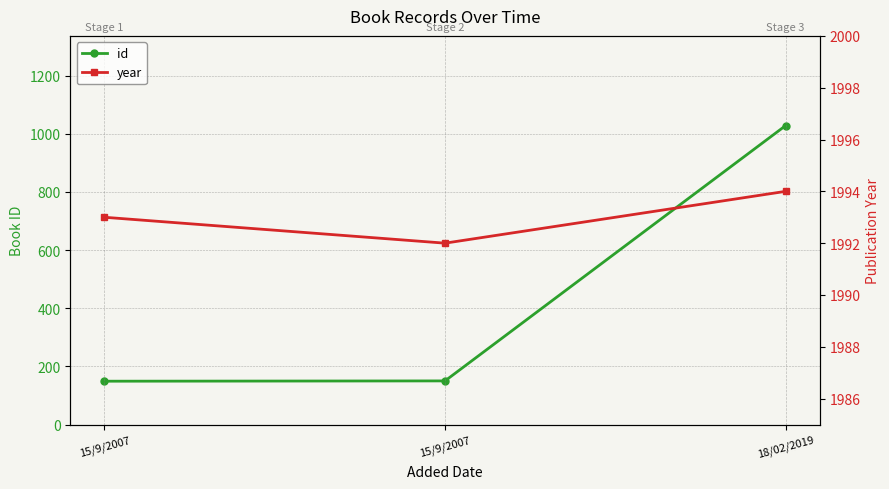

What is the smallest value displayed?

149